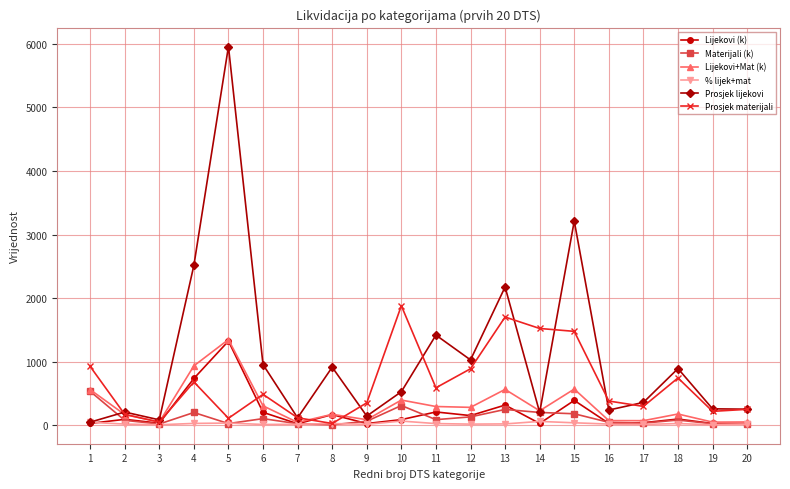

The value of Prosjek lijekovi at 2 is 205.4. True or false?

True